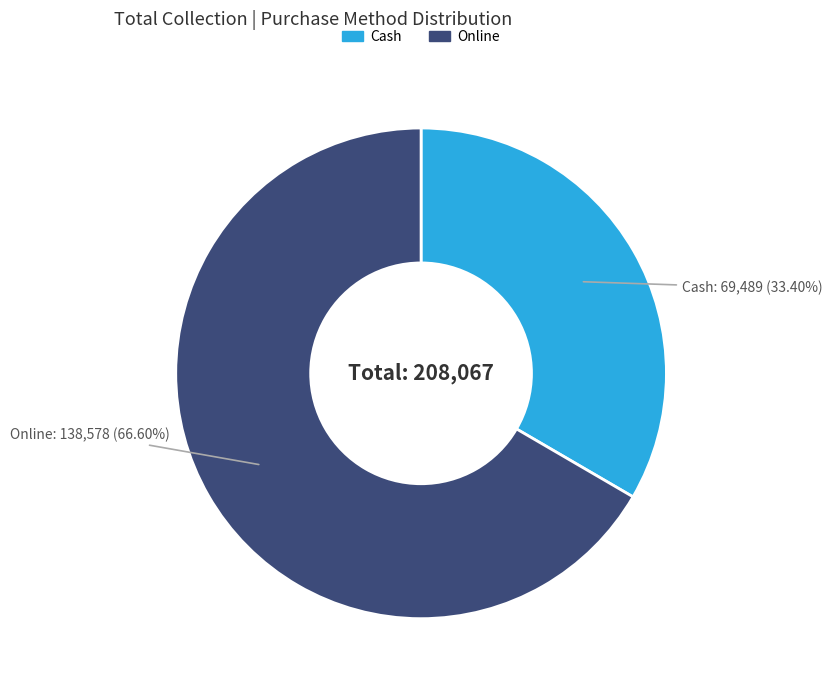

What is the smallest slice in the pie chart?

Cash